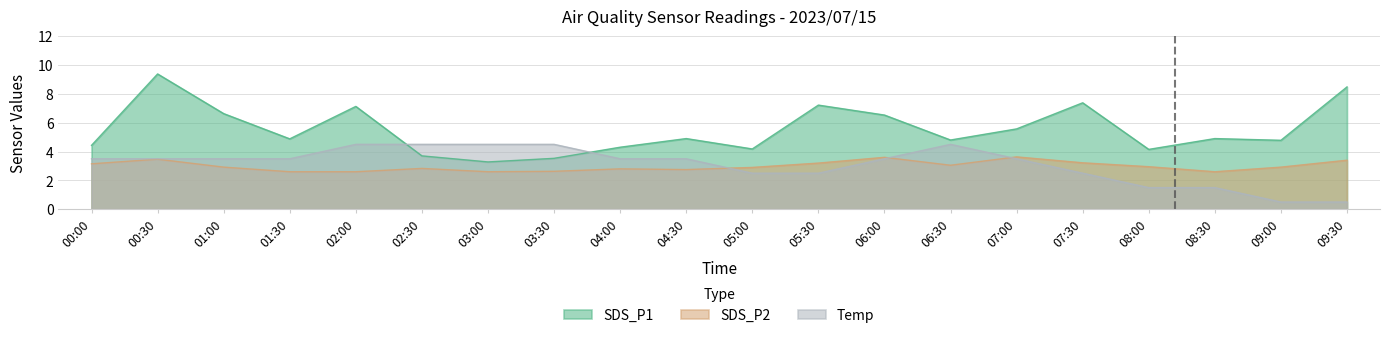

What is the label of the 14th point from the right?

03:00